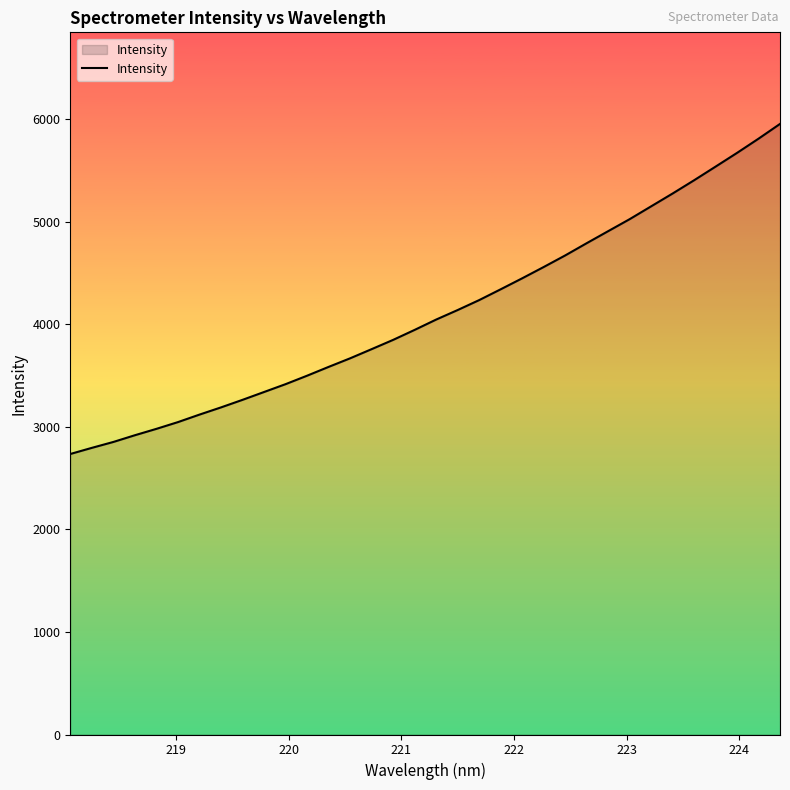

What is the minimum value shown in the chart?

2736.1